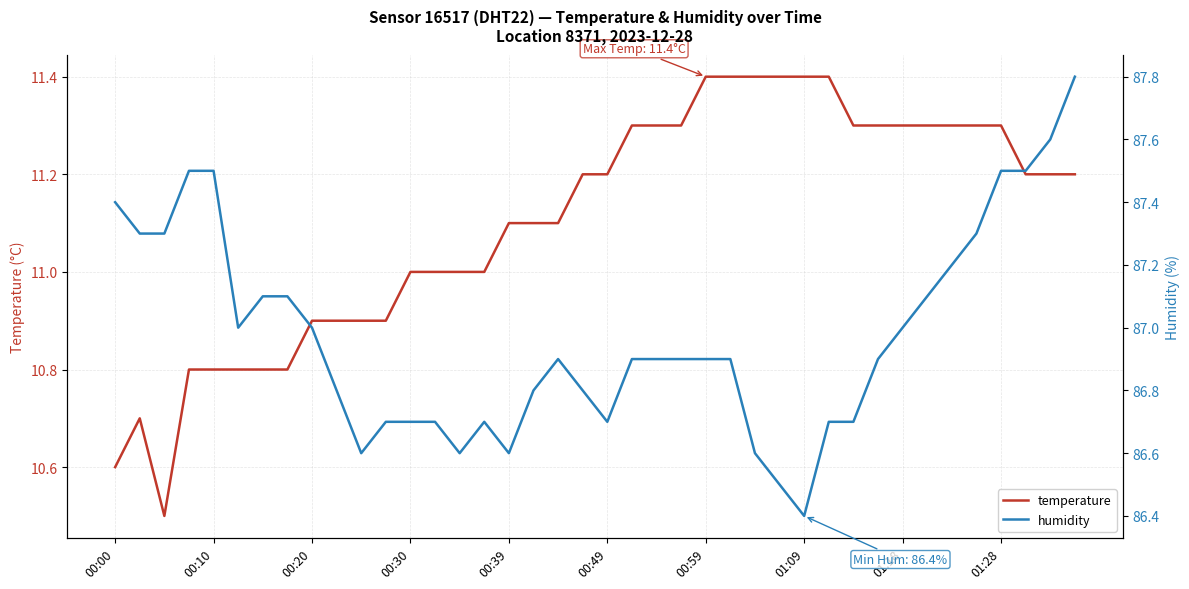

What is the value of the humidity point at the 20th from the left?

86.8